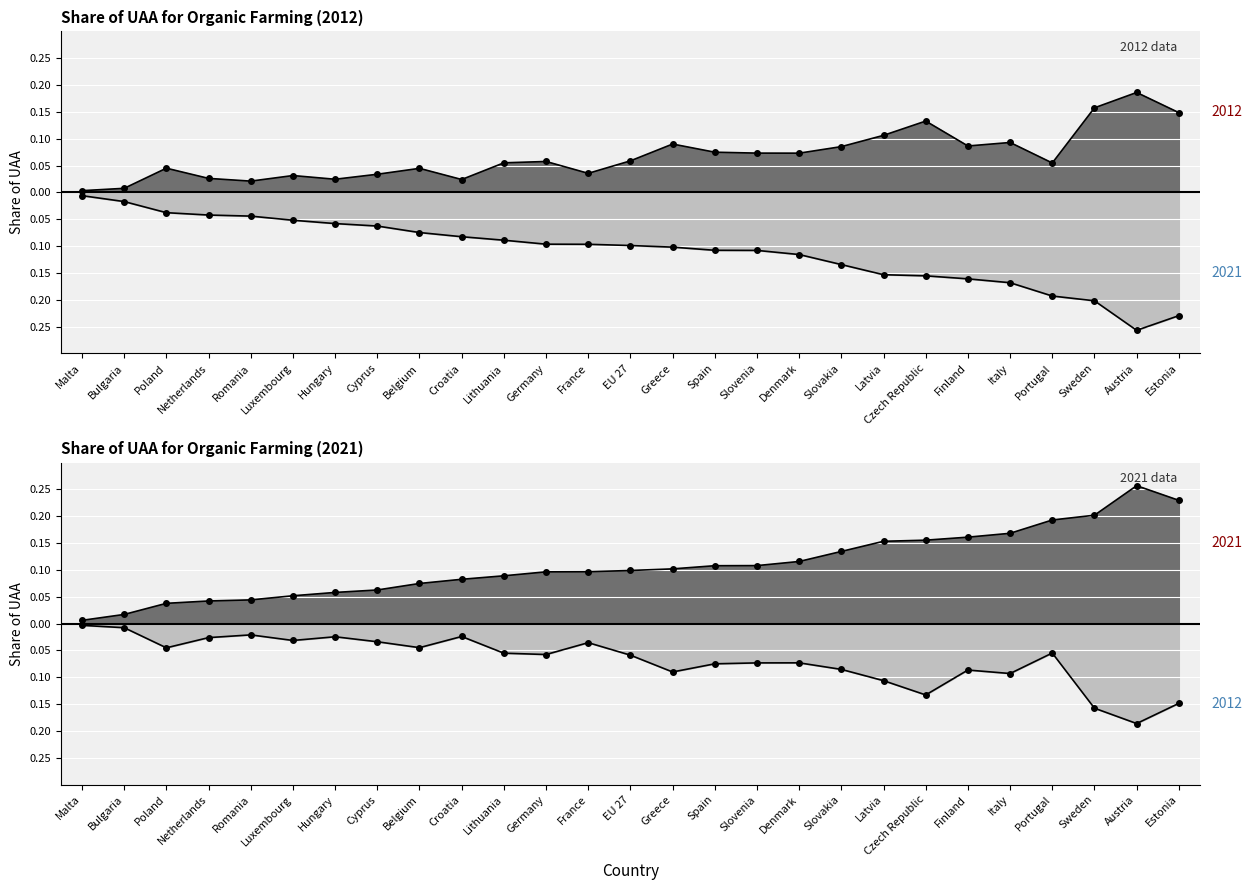

Which category has the lowest value in the 2012 series?

Malta